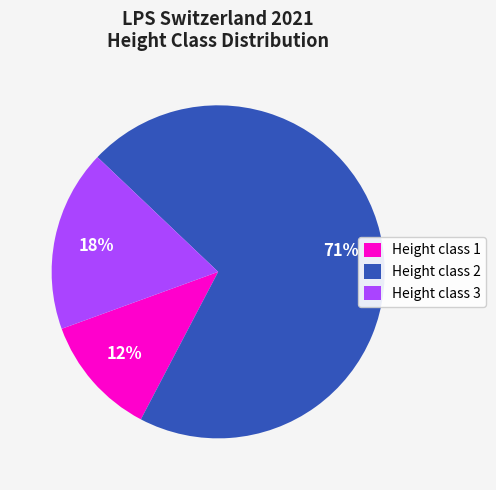

To the nearest percent, what is the average slice percentage?

33%